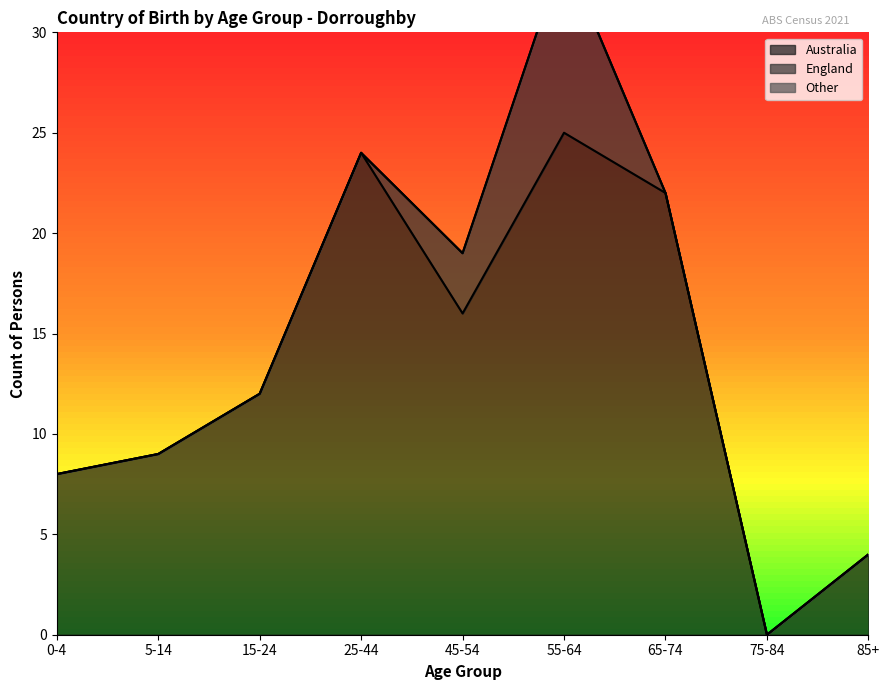

What is the difference between the maximum and minimum values in the Australia series?

25